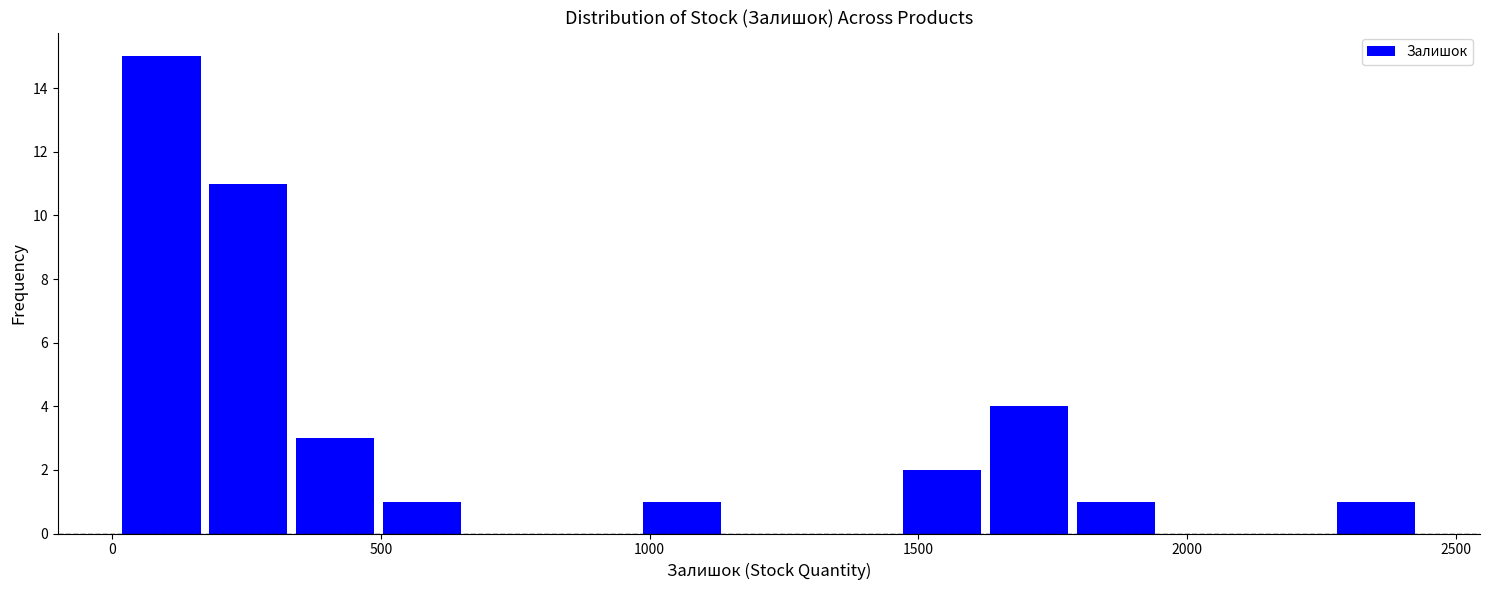

Read against the x-axis, roughly where is the centre of the tallest bar?

100